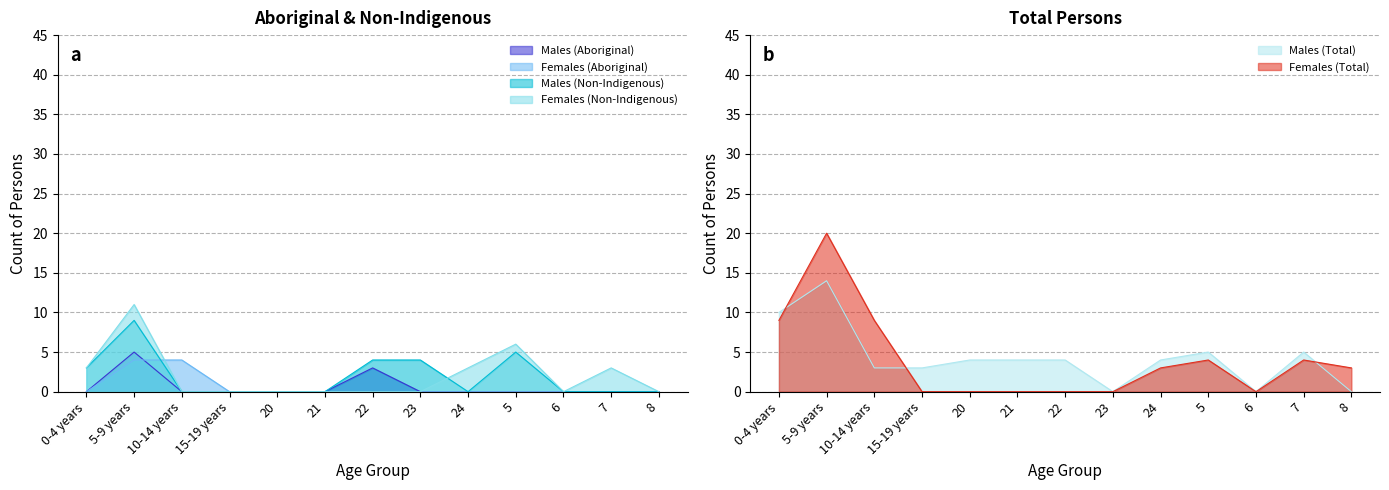

Where is the first local maximum for Females (Total)?

5-9 years